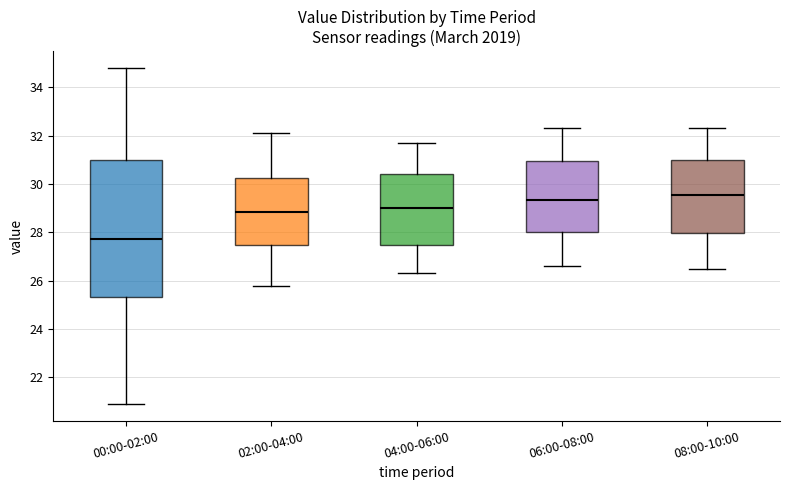

Which box is the tallest, from its lower edge to its upper edge?

00:00-02:00